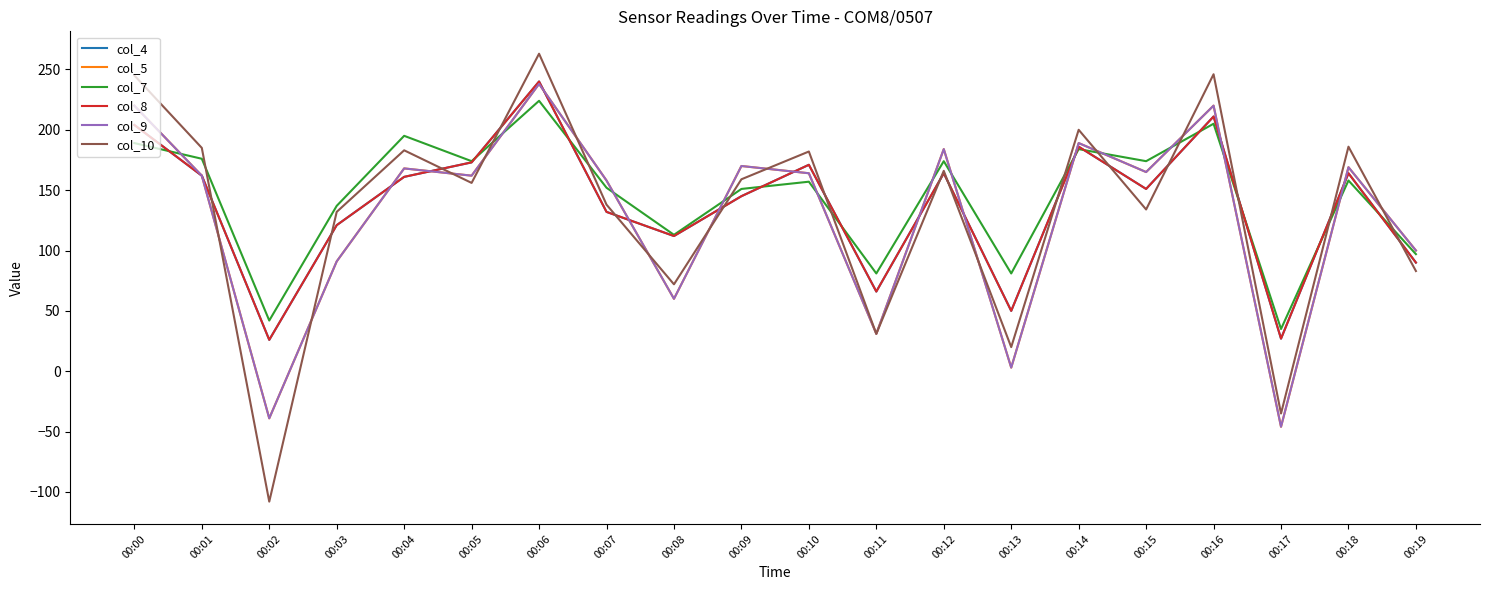

Reading left to right, transcribe all the data shown in this chart.

col_4: 00:00=204	00:01=162	00:02=26	00:03=121	00:04=161	00:05=173	00:06=240	00:07=132	00:08=112	00:09=145	00:10=171	00:11=66	00:12=164	00:13=50	00:14=186	00:15=151	00:16=211	00:17=27	00:18=164	00:19=90
col_5: 00:00=220	00:01=162	00:02=-39	00:03=91	00:04=168	00:05=162	00:06=238	00:07=158	00:08=60	00:09=170	00:10=164	00:11=31	00:12=184	00:13=3	00:14=189	00:15=165	00:16=220	00:17=-46	00:18=169	00:19=100
col_7: 00:00=189	00:01=176	00:02=42	00:03=137	00:04=195	00:05=174	00:06=224	00:07=152	00:08=113	00:09=151	00:10=157	00:11=81	00:12=174	00:13=81	00:14=184	00:15=174	00:16=205	00:17=35	00:18=158	00:19=97
col_8: 00:00=204	00:01=162	00:02=26	00:03=121	00:04=161	00:05=173	00:06=240	00:07=132	00:08=112	00:09=145	00:10=171	00:11=66	00:12=164	00:13=50	00:14=186	00:15=151	00:16=211	00:17=27	00:18=164	00:19=90
col_9: 00:00=220	00:01=162	00:02=-39	00:03=91	00:04=168	00:05=162	00:06=238	00:07=158	00:08=60	00:09=170	00:10=164	00:11=31	00:12=184	00:13=3	00:14=189	00:15=165	00:16=220	00:17=-46	00:18=169	00:19=100
col_10: 00:00=245	00:01=185	00:02=-108	00:03=132	00:04=183	00:05=156	00:06=263	00:07=138	00:08=72	00:09=159	00:10=182	00:11=31	00:12=166	00:13=20	00:14=200	00:15=134	00:16=246	00:17=-35	00:18=186	00:19=83